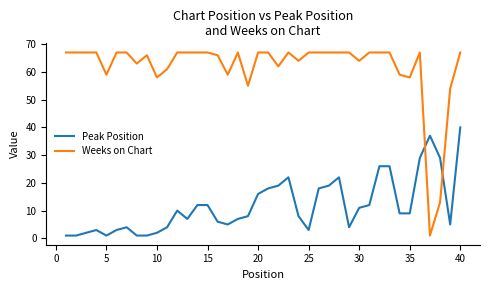

Which series has the largest total across all categories?

Weeks on Chart